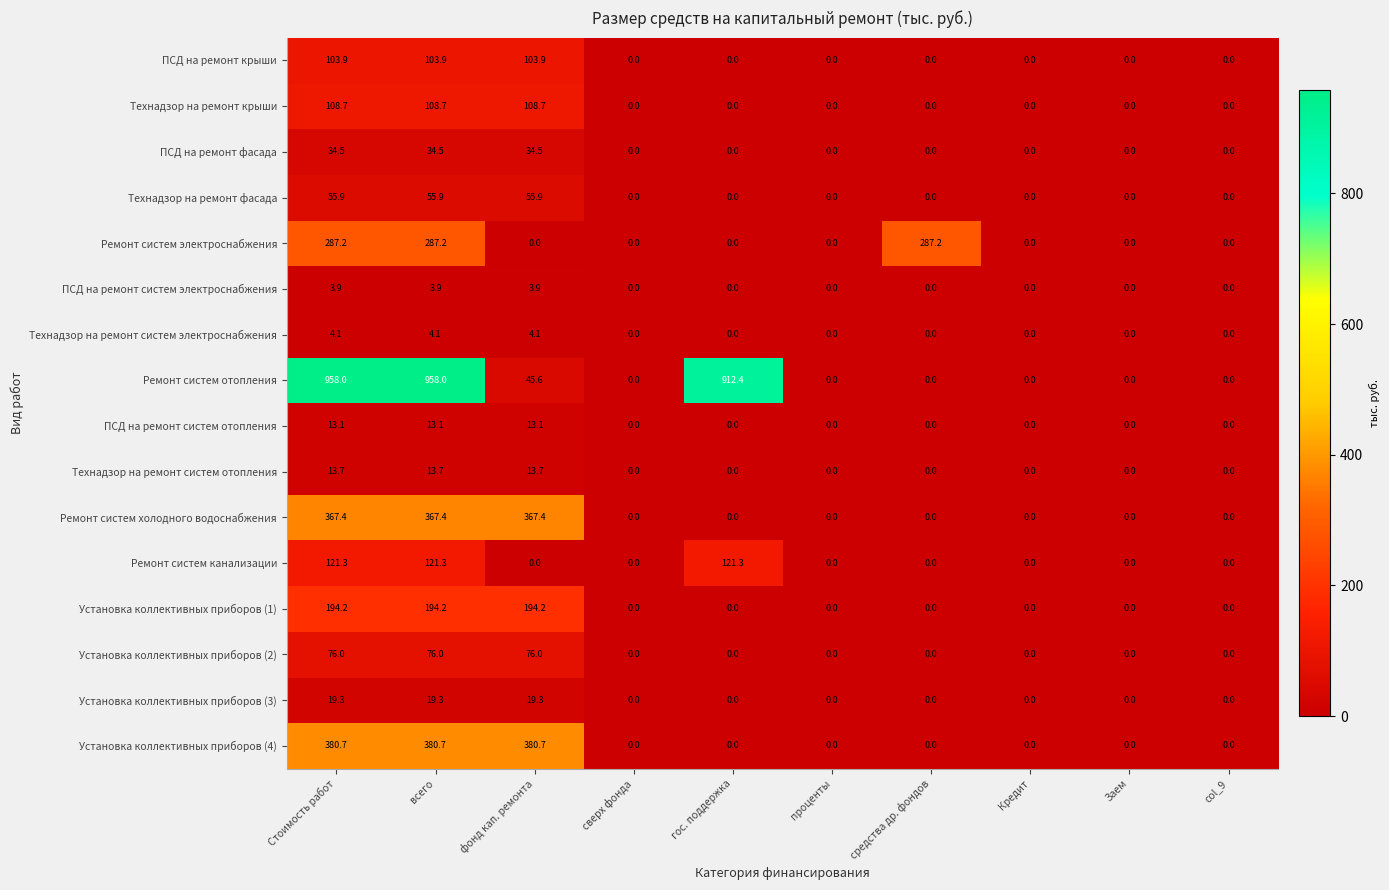

What is the difference between the Ремонт систем электроснабжения values at сверх фонда and средства др. фондов?

287.2